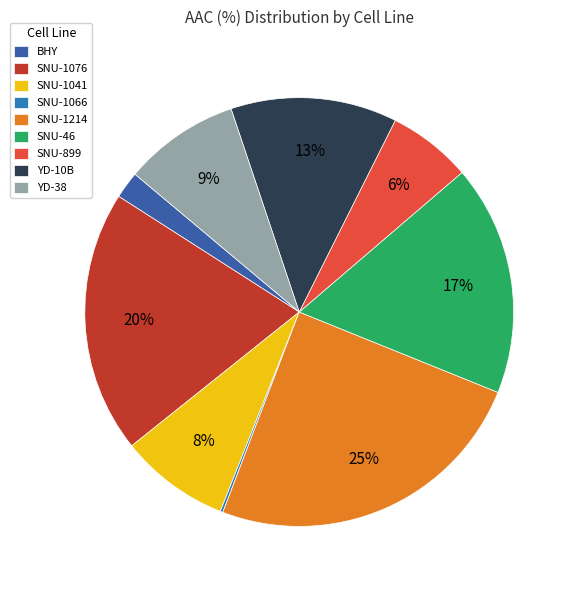

Is there any slice that represents more than half of the pie?

No